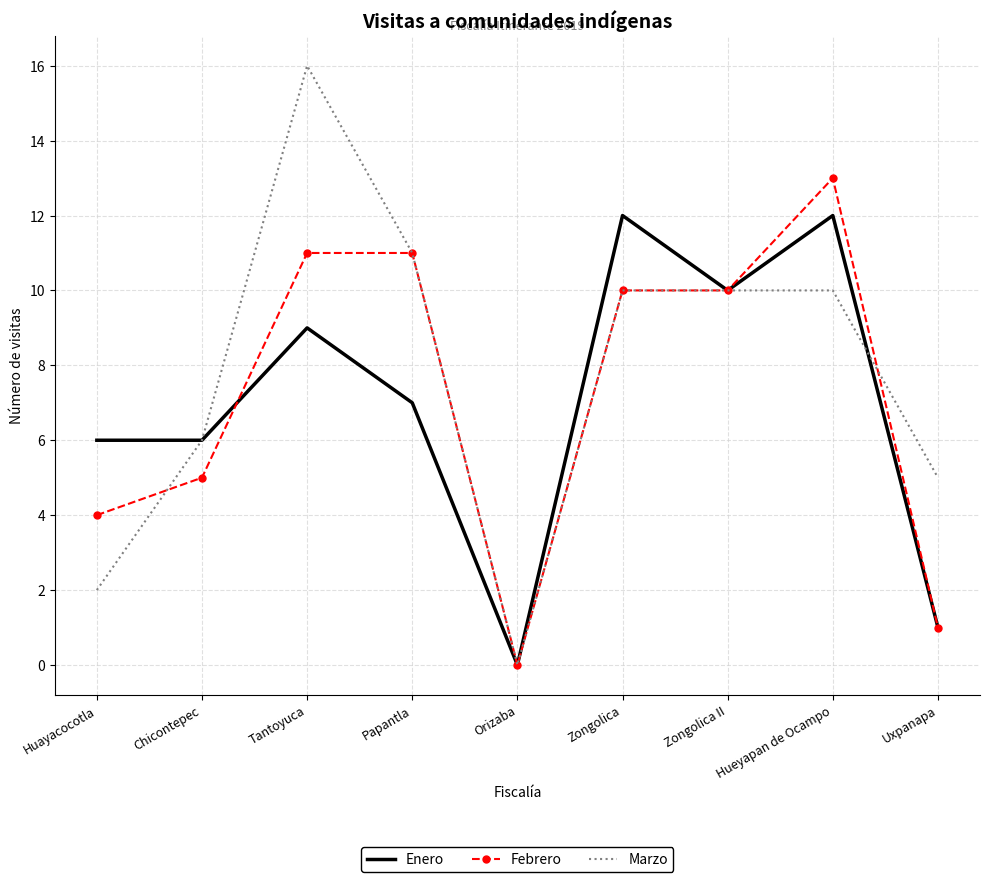

What position from the right is Uxpanapa?

1